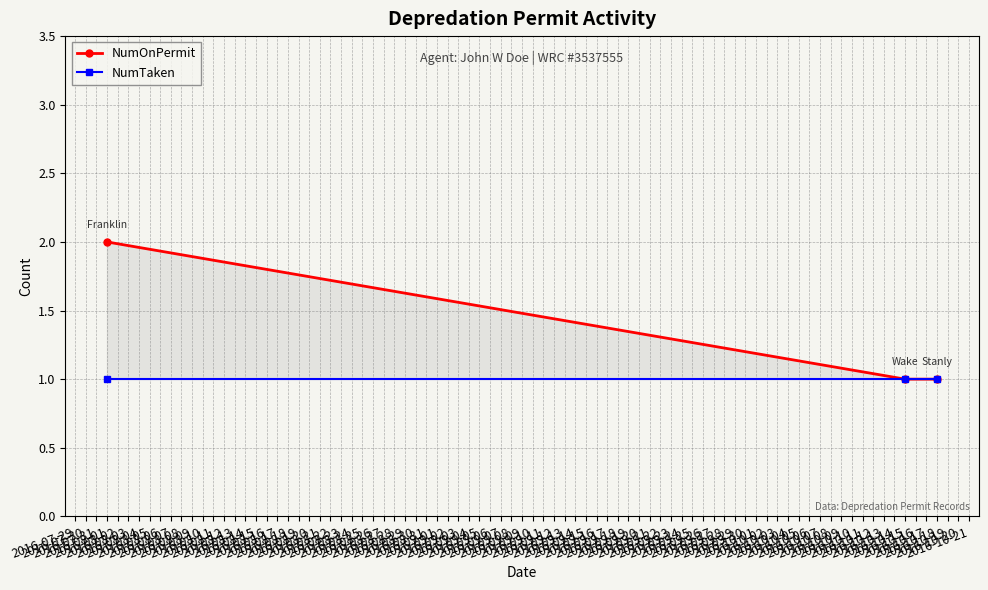

Rank the series by their maximum value, from lowest to highest.

NumTaken, NumOnPermit